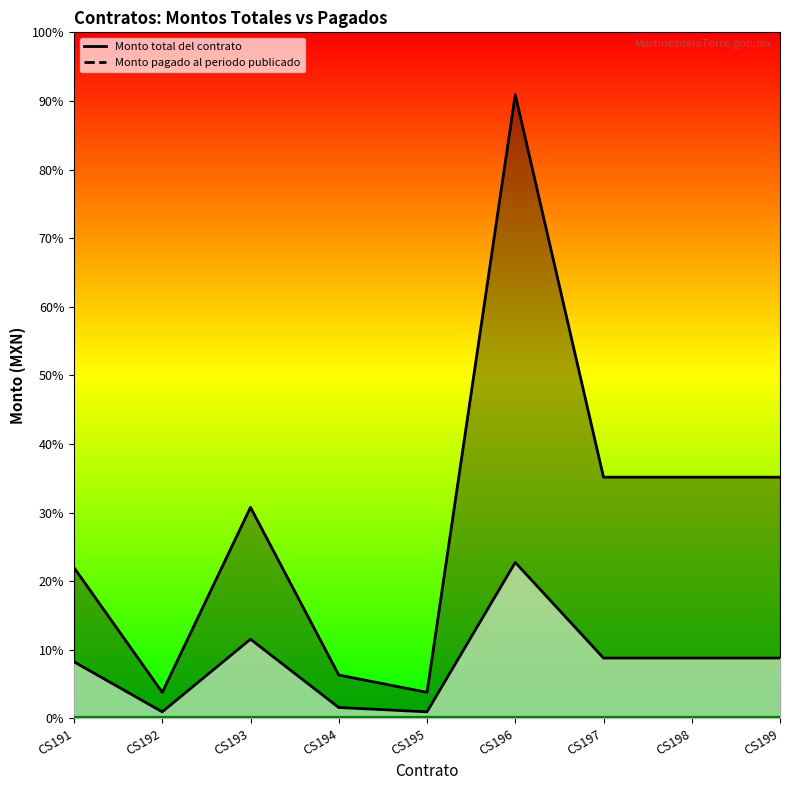

Reading left to right, list all the values displayed in this chart.

Monto total del contrato: 278400	48000	389760	80000	48000	1152000	445440	445440	445440
Monto pagado al periodo publicado: 104400	12000	146160	20000	12000	288000	111360	111360	111360